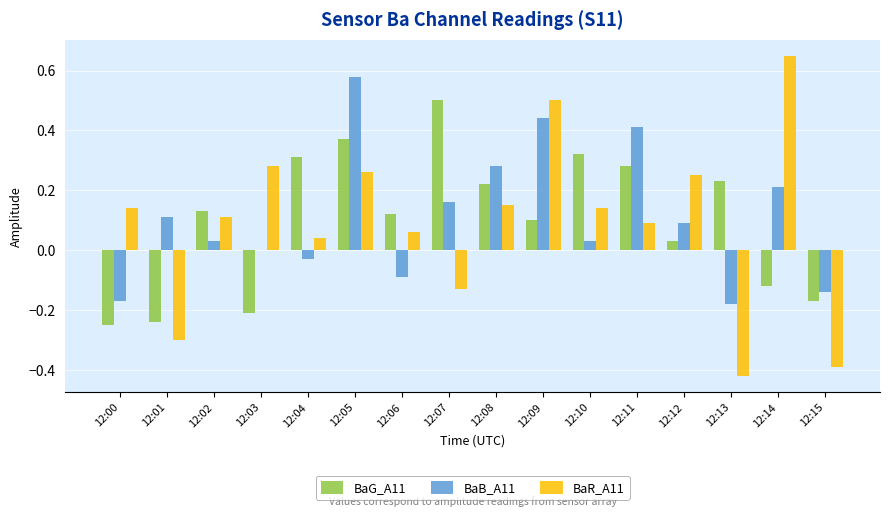

What is the total value across all series at 12:10?

0.5